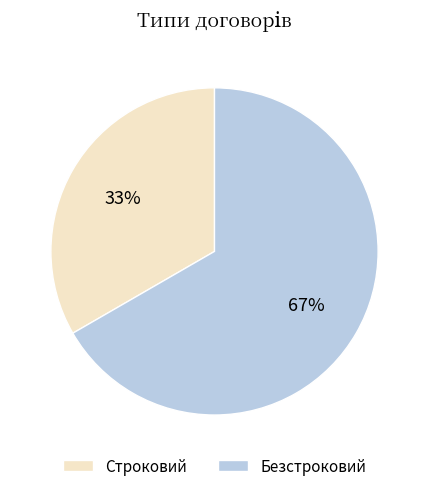

Which slice is the largest?

Безстроковий